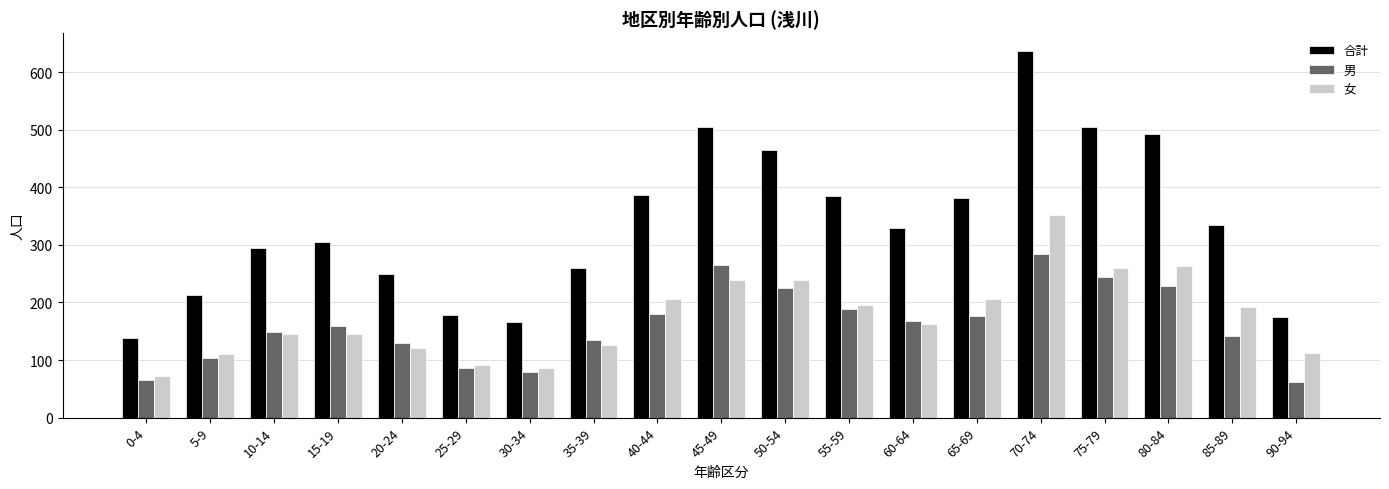

What is the sum of all 男 values?

3072